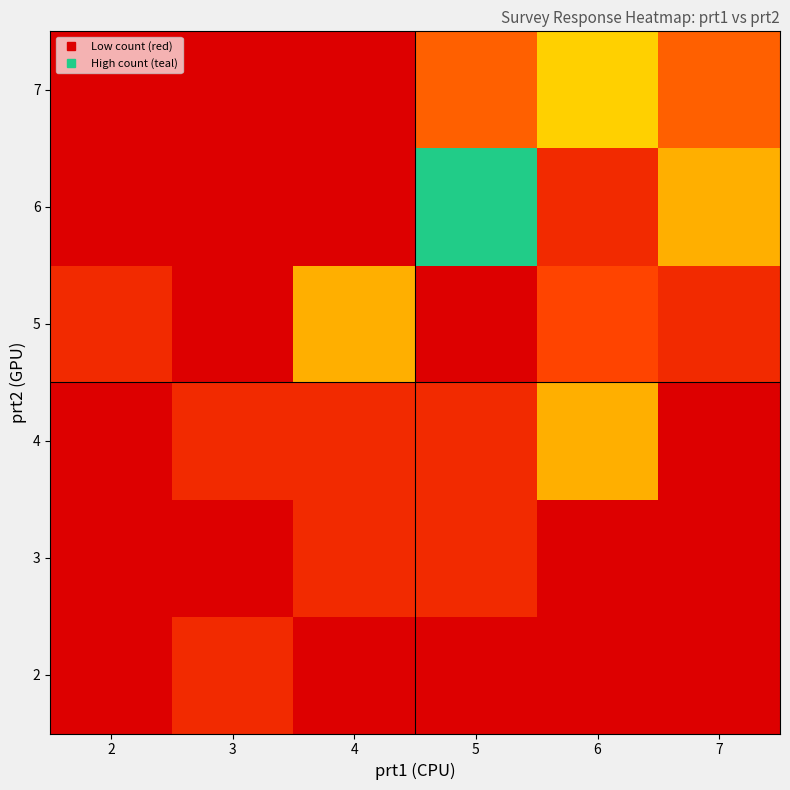

At 7, list the series in order from smallest to largest.

2, 3, 4, 5, 7, 6